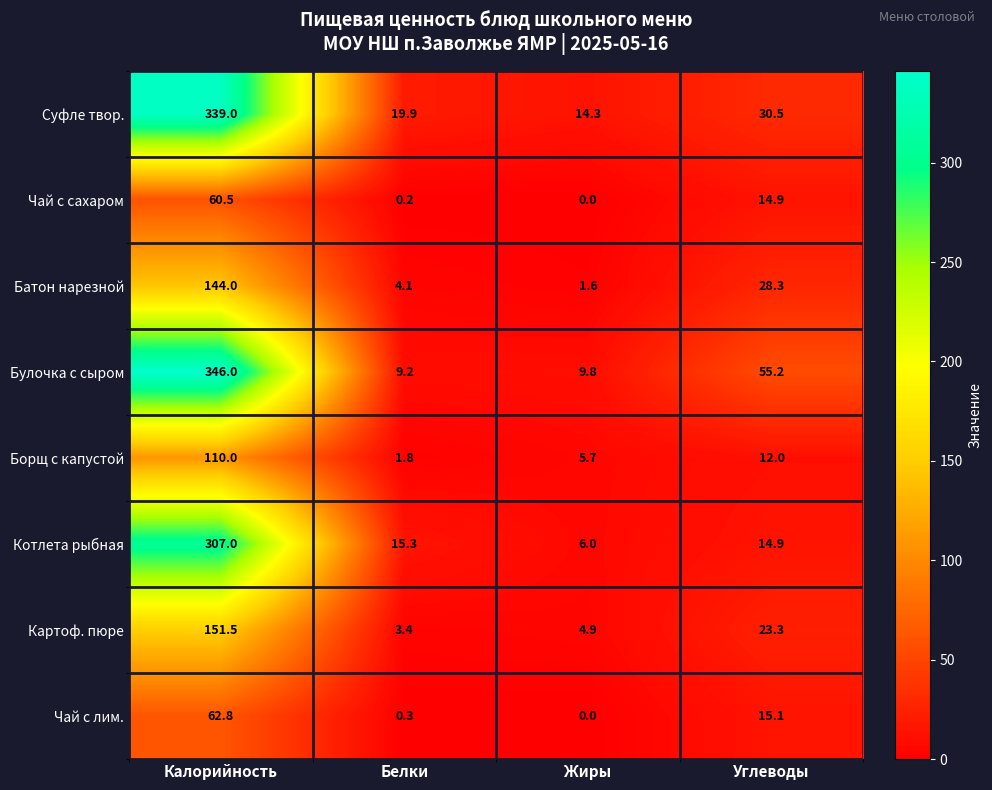

How many values in the Суфле твор. series exceed 30?

2